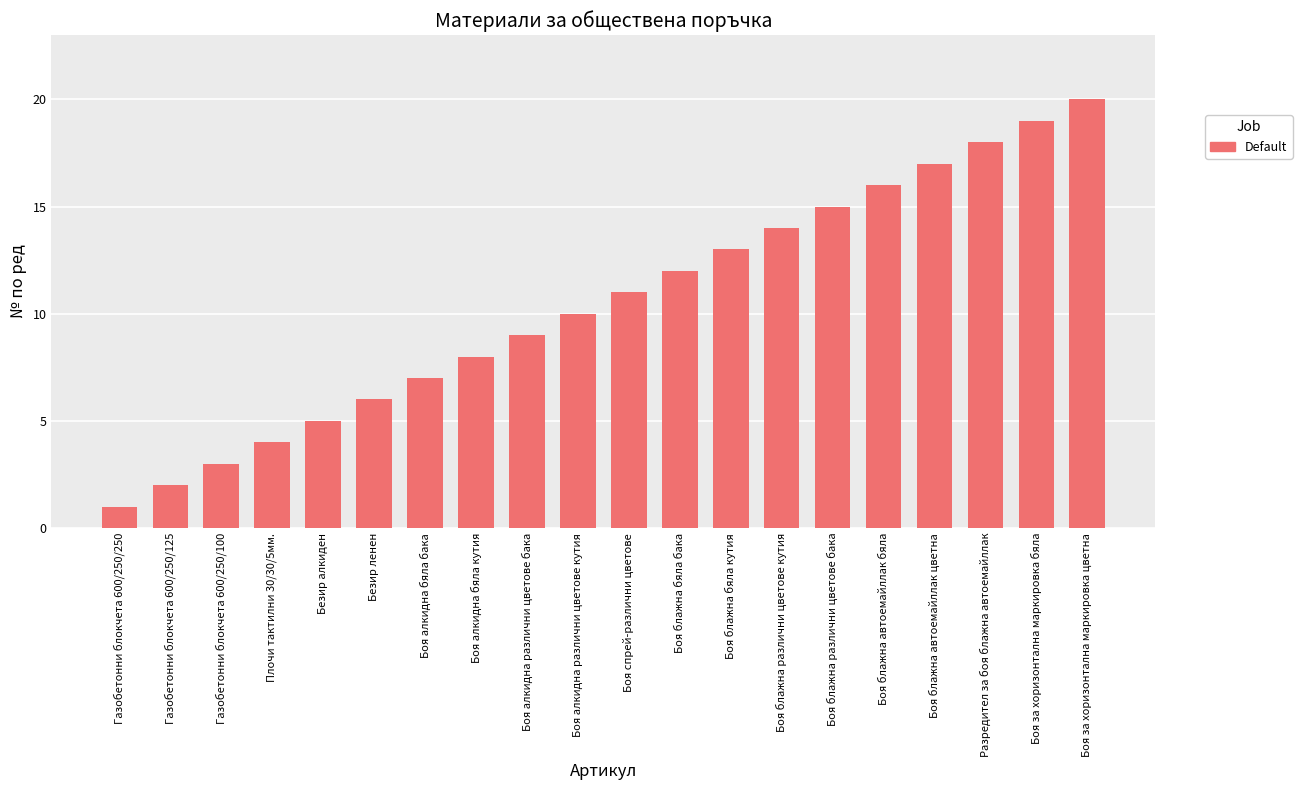

What is the sum of the values at Боя спрей-различни цветове and Боя за хоризонтална маркировка бяла?

30